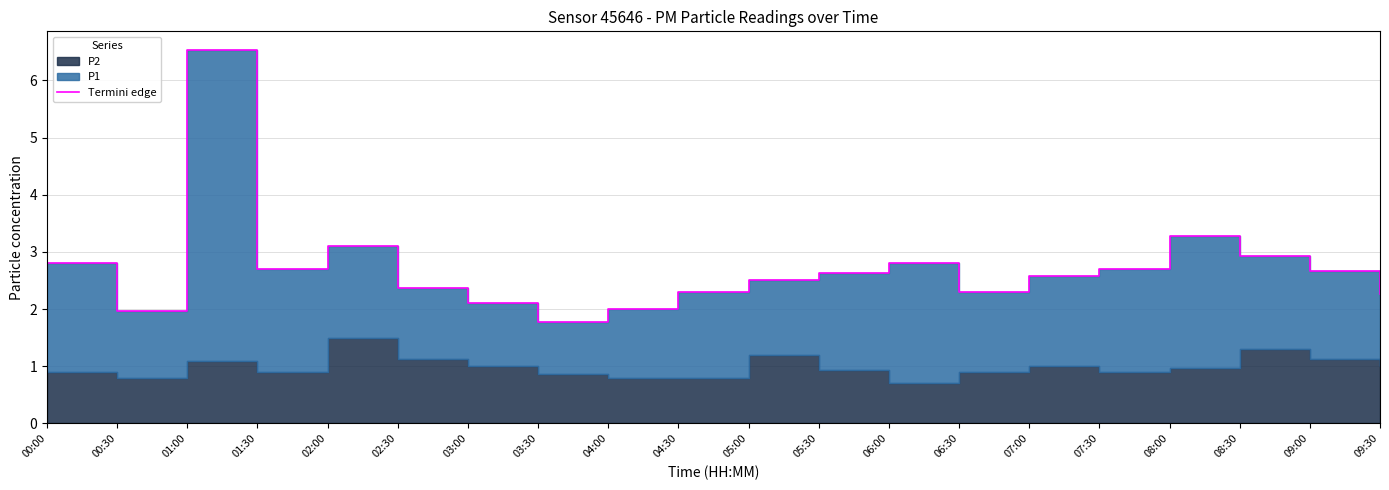

List the labels in order of value, smallest first.

03:30, 00:30, 04:00, 03:00, 09:30, 04:30, 06:30, 02:30, 05:00, 07:00, 05:30, 09:00, 01:30, 07:30, 00:00, 06:00, 08:30, 02:00, 08:00, 01:00